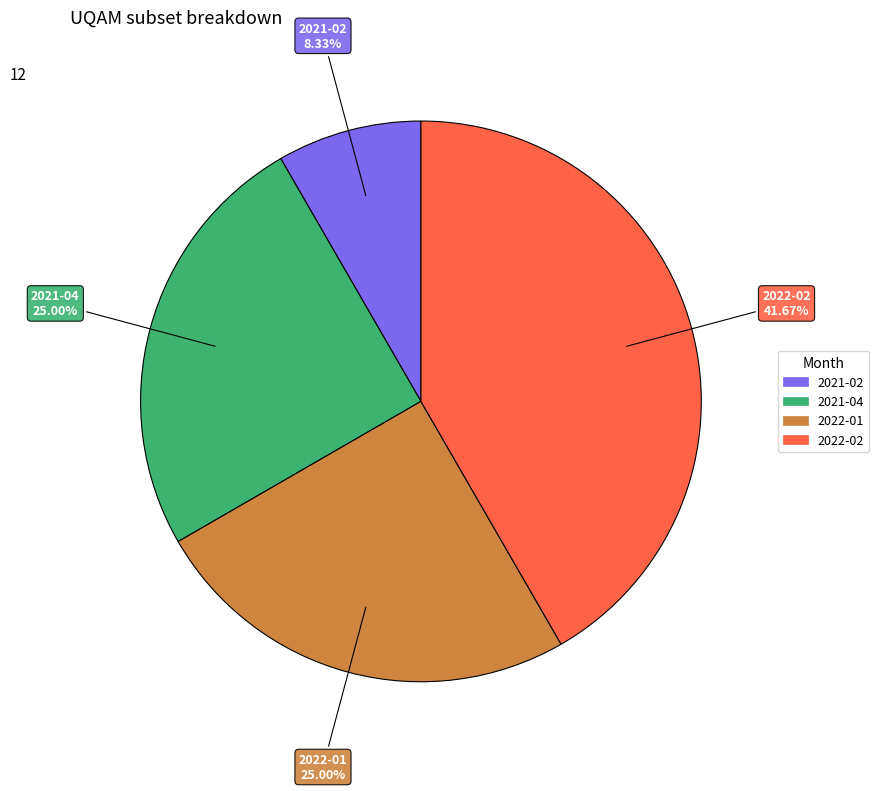

The 2022-01 slice represents 25% of the pie. True or false?

True